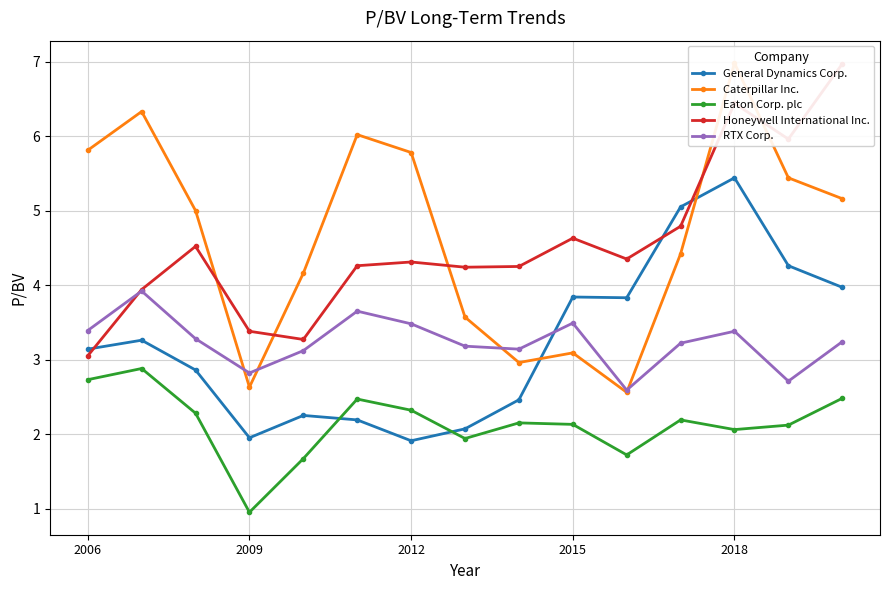

Reading left to right, what are all the values shown in this chart?

General Dynamics Corp.: 3.1	3.3	2.9	1.9	2.2	2.2	1.9	2.1	2.5	3.8	3.8	5.0	5.4	4.3	4.0
Caterpillar Inc.: 5.8	6.3	5.0	2.6	4.2	6.0	5.8	3.6	3.0	3.1	2.6	4.4	7.0	5.4	5.2
Eaton Corp. plc: 2.7	2.9	2.3	0.9	1.7	2.5	2.3	1.9	2.1	2.1	1.7	2.2	2.1	2.1	2.5
Honeywell International Inc.: 3.0	3.9	4.5	3.4	3.3	4.3	4.3	4.2	4.2	4.6	4.3	4.8	6.4	6.0	7.0
RTX Corp.: 3.4	3.9	3.3	2.8	3.1	3.6	3.5	3.2	3.1	3.5	2.6	3.2	3.4	2.7	3.2